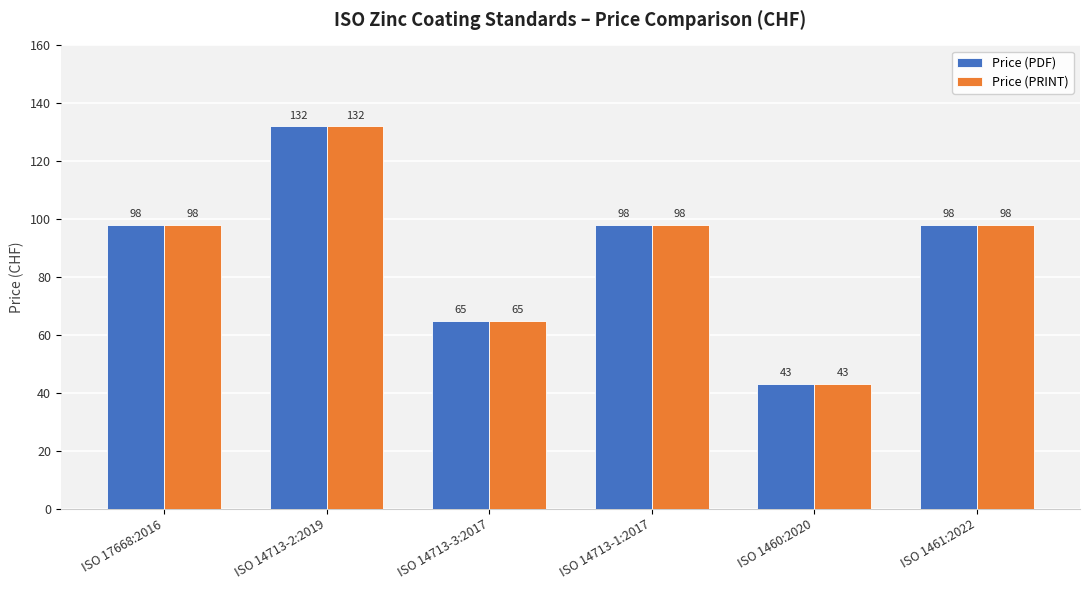

Is it true that Price (PDF) equals 65 at ISO 14713-3:2017?

True